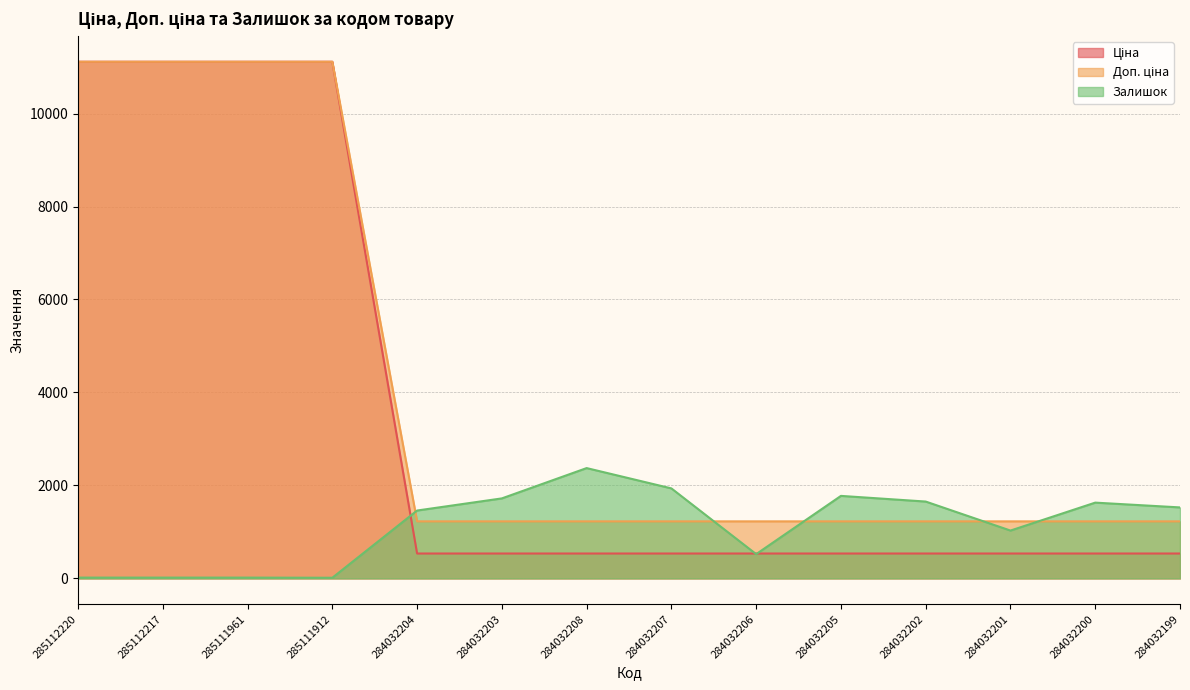

Which series has the largest total across all categories?

Доп. ціна